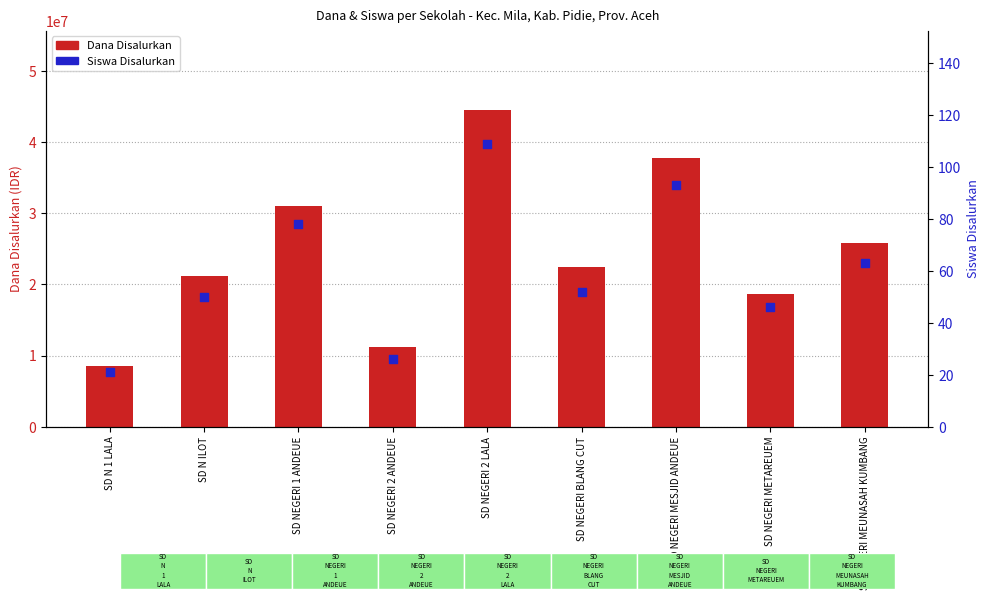

At which category is the sum across all series the highest?

SD NEGERI 2 LALA